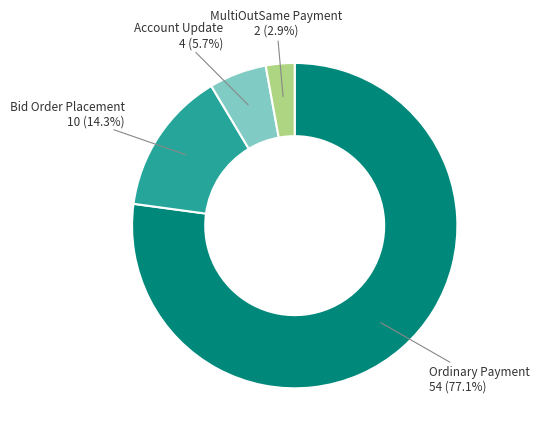

Count the number of slices in the pie.

4